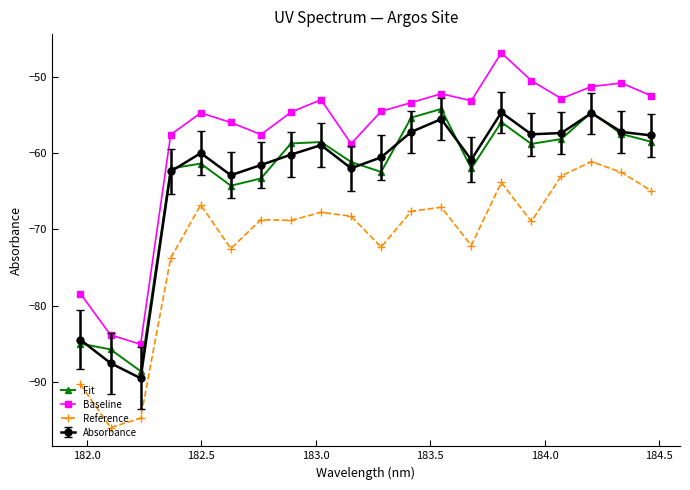

True or false: Baseline has more than 1 points higher than both neighbors.

True